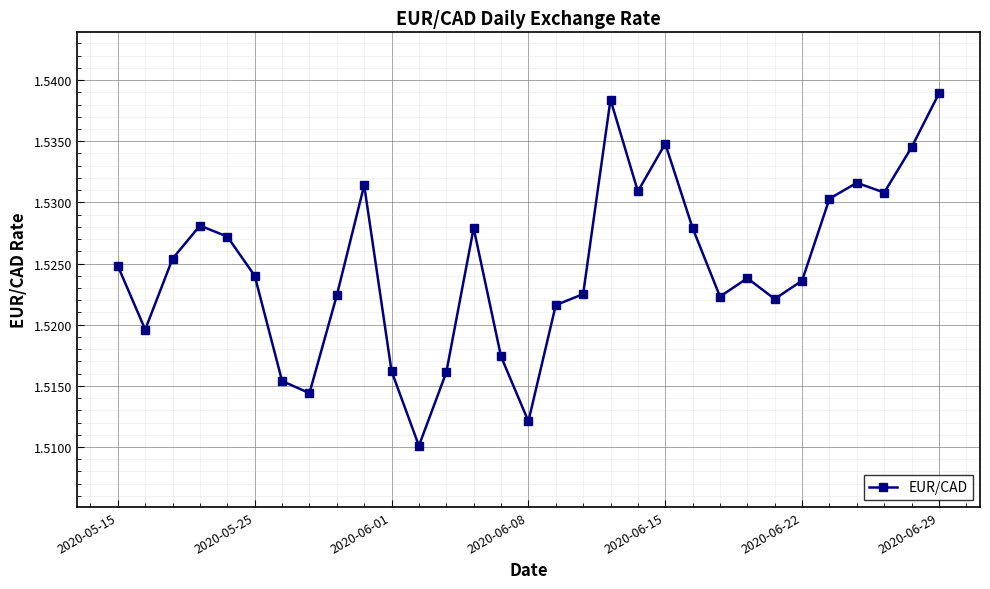

How many interior local valleys (lower than both neighbors) does the data have?

8